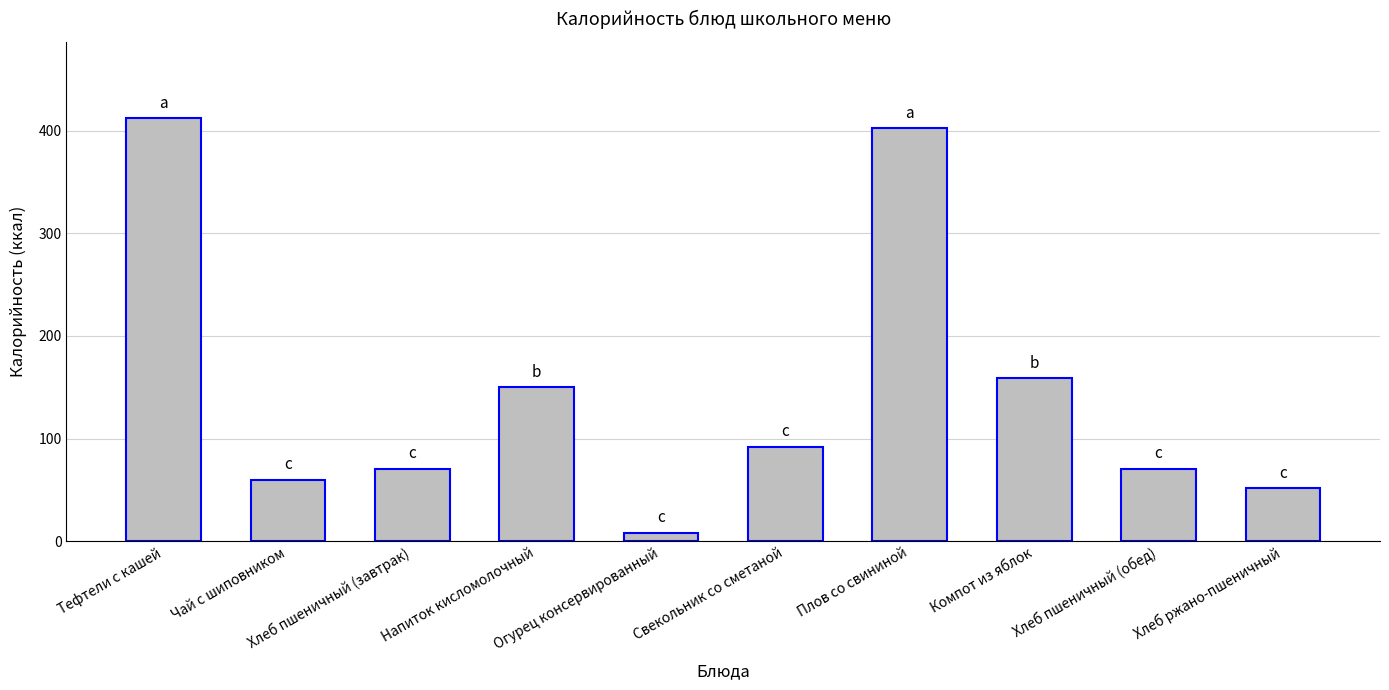

Does the chart contain stacked bars?

No